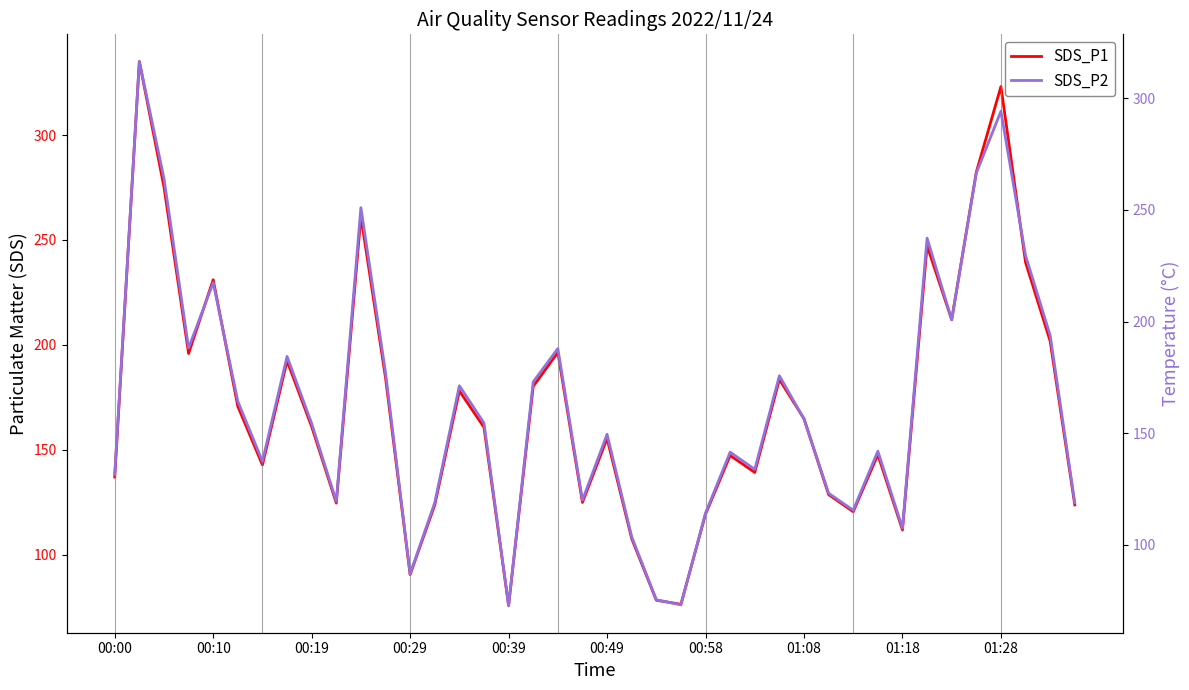

What is the maximum value shown in the chart?

335.0